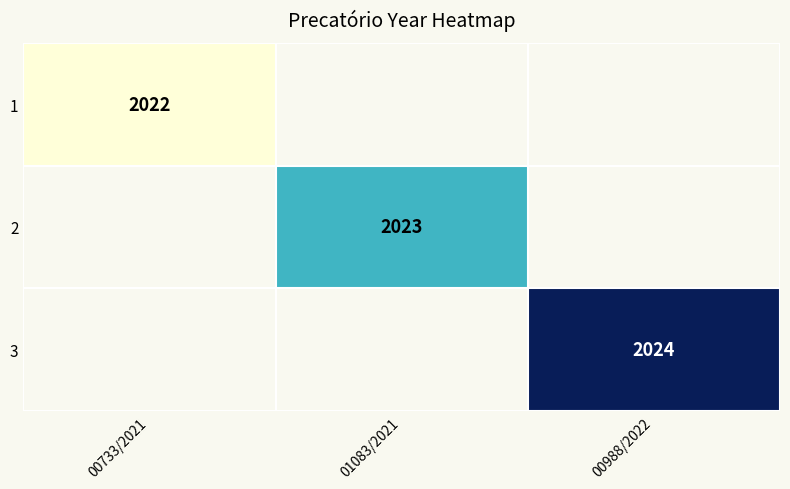

The 2 series shows 1330 at 01083/2021. True or false?

False